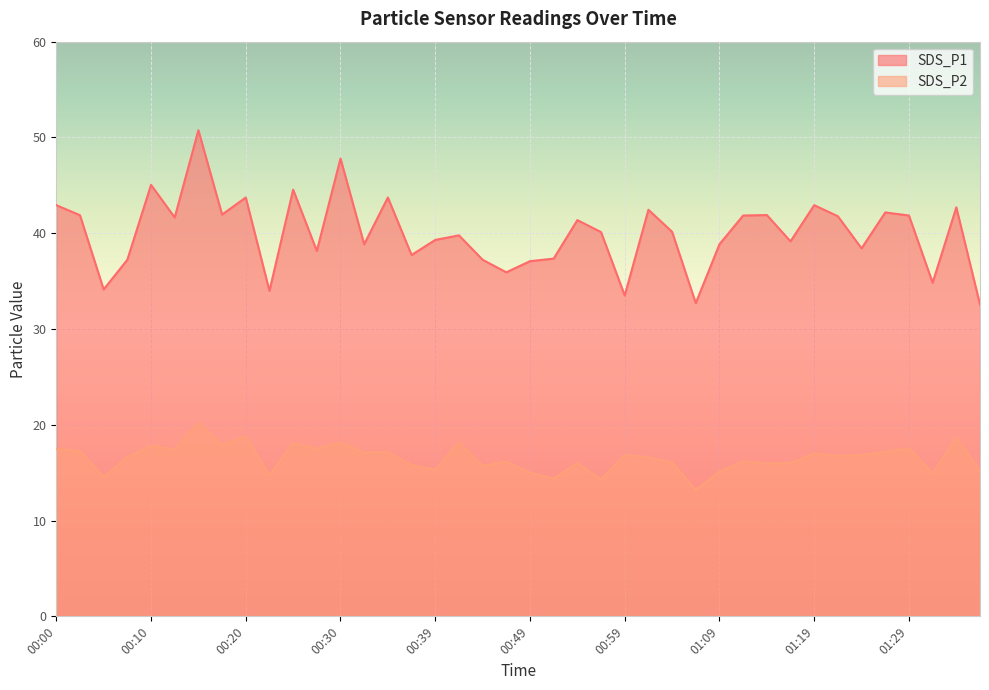

How many lines are shown in the chart?

2